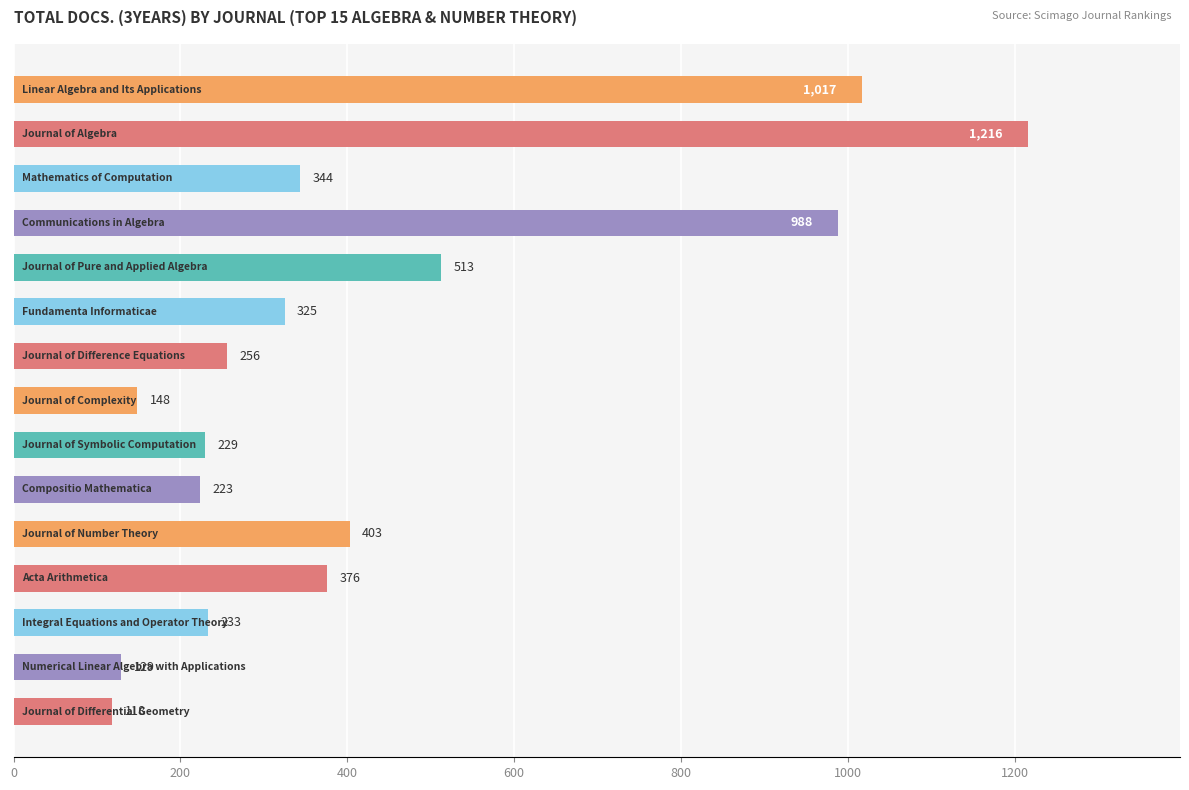

What is the maximum value shown in the chart?

1216